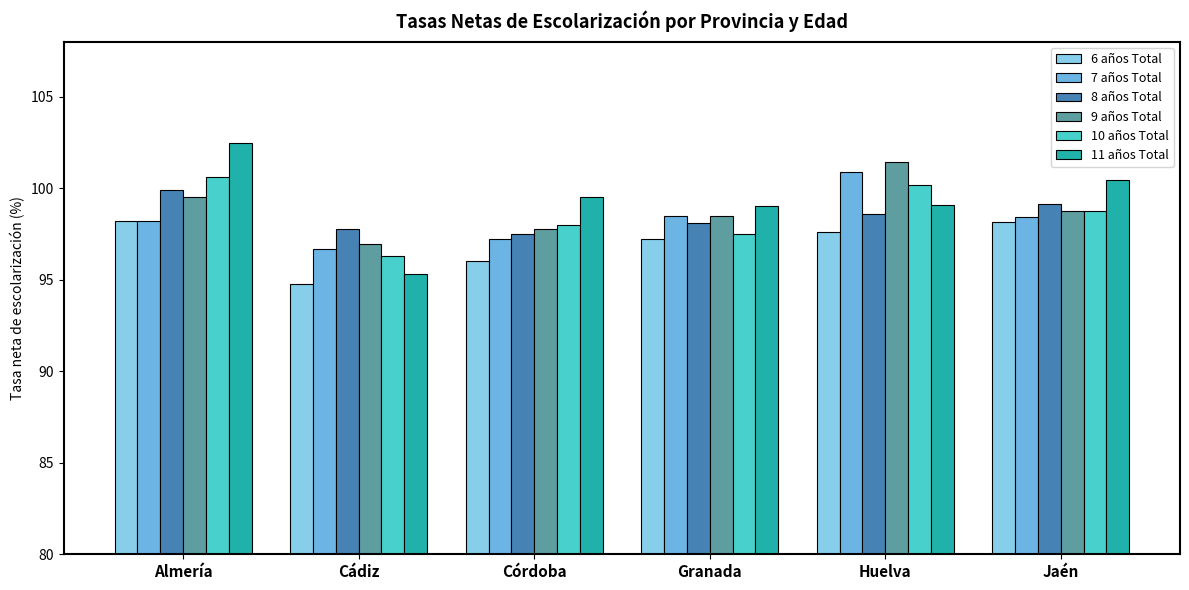

The value of 11 años Total at Granada is 135.6. True or false?

False